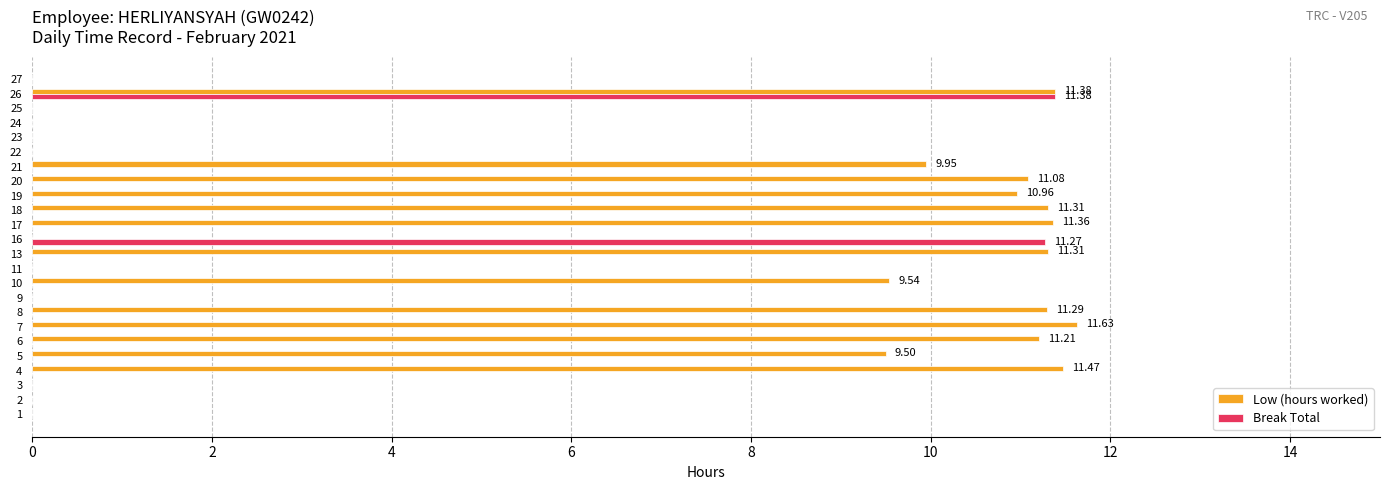

Which series has the largest total across all categories?

Low (hours worked)